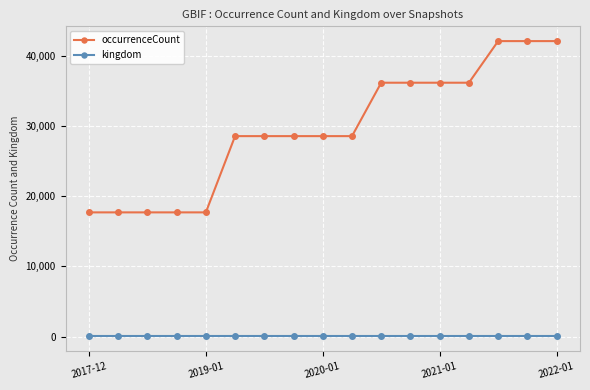

True or false: occurrenceCount and kingdom intersect in this chart.

False